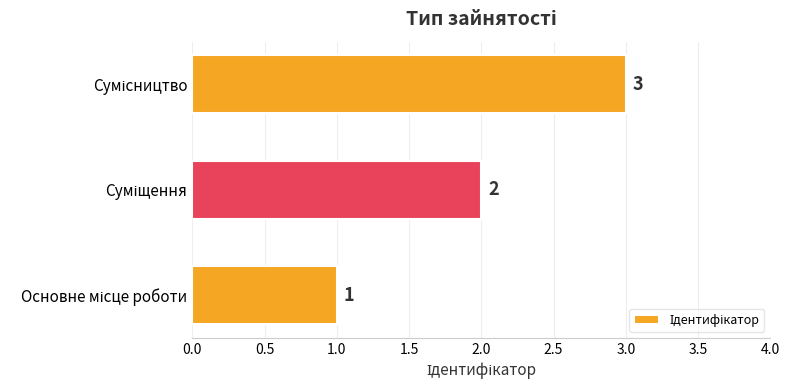

What is the sum of all values?

6